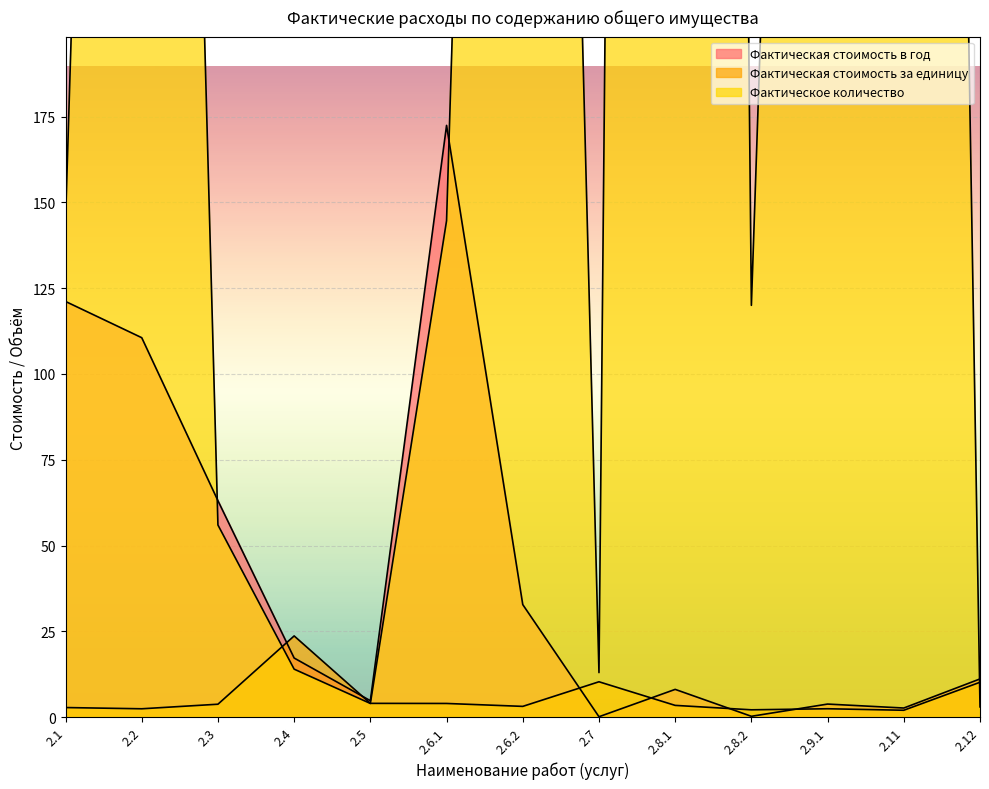

How many values in the Фактическое количество series exceed 144?

7